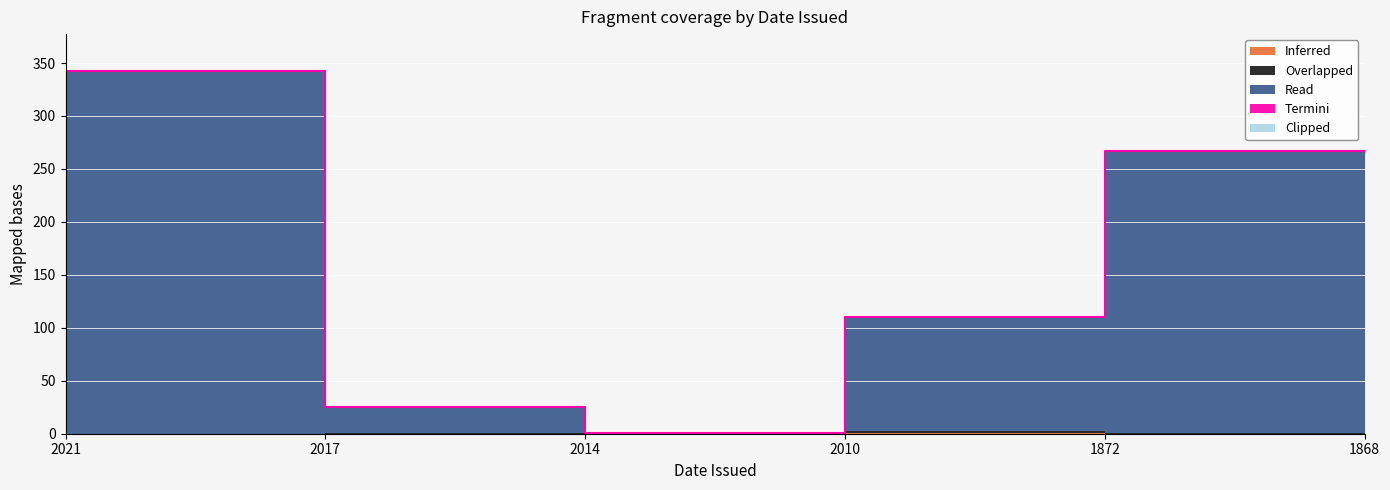

What is the difference between the Inferred values at 1868 and 2010?

1